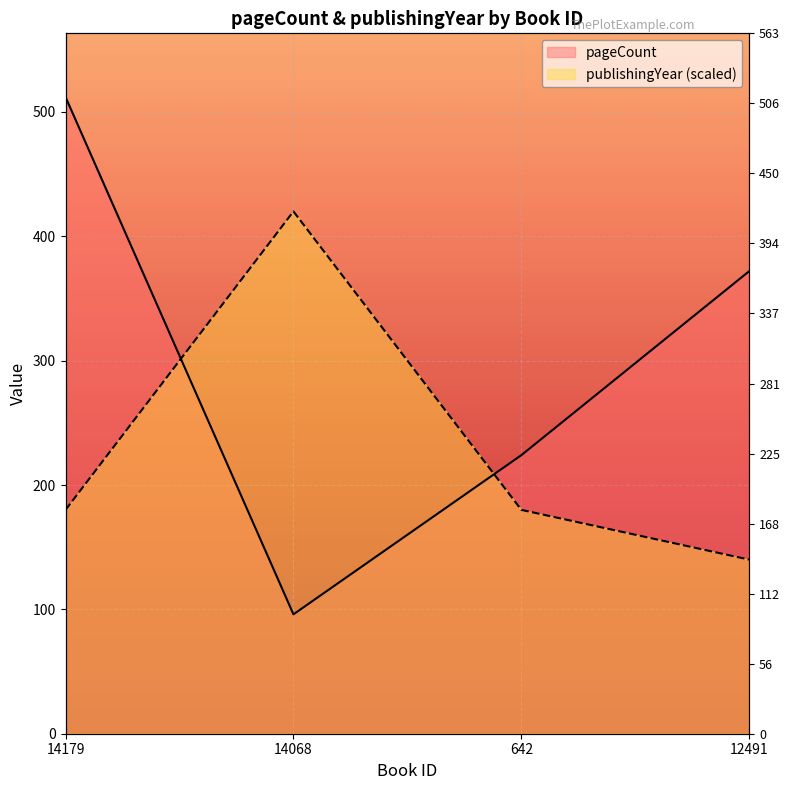

What is the maximum value shown in the chart?

512